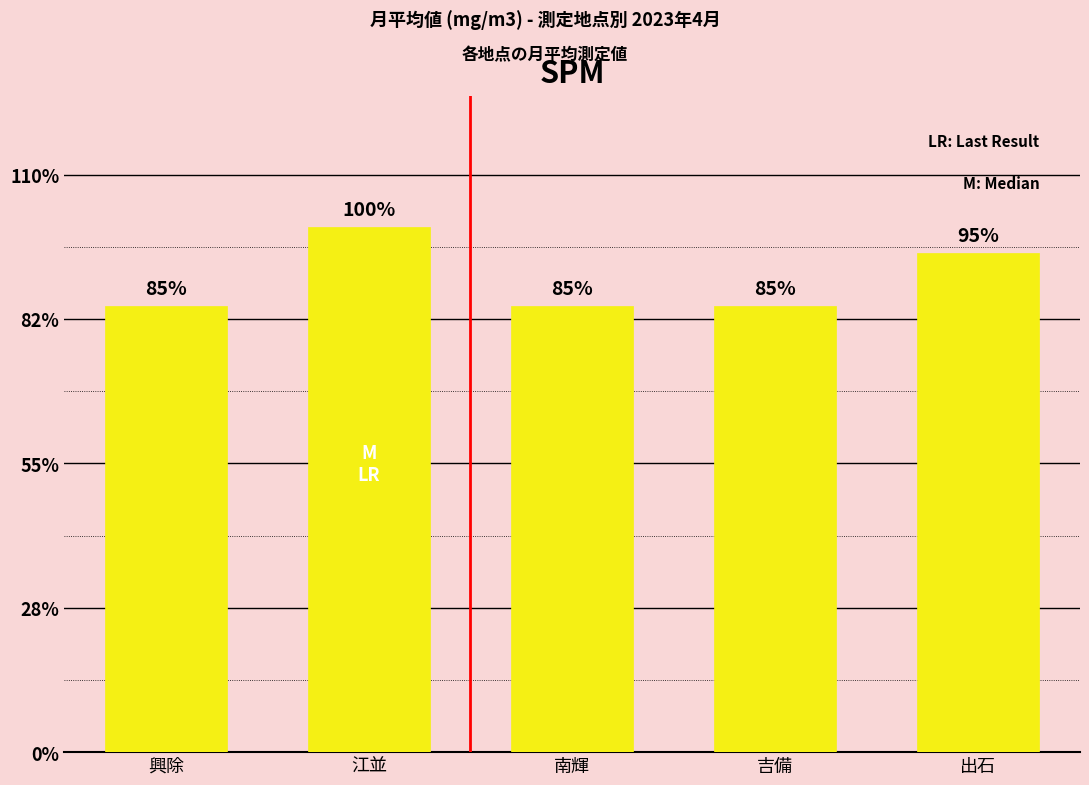

Are the bars horizontal?

No